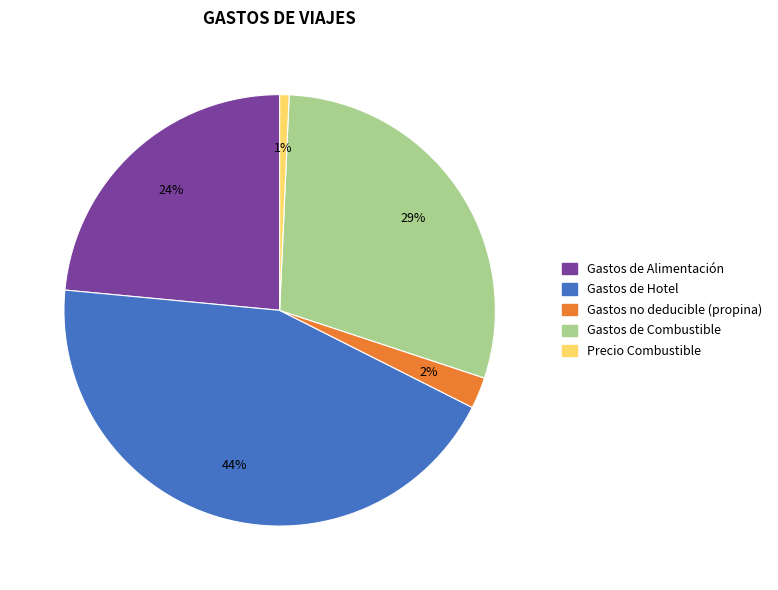

To the nearest percent, what is the difference between the largest and smallest slice percentages?

43%